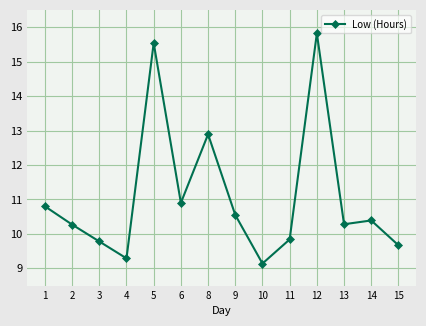

True or false: the data shows 9.1 at 10.

True